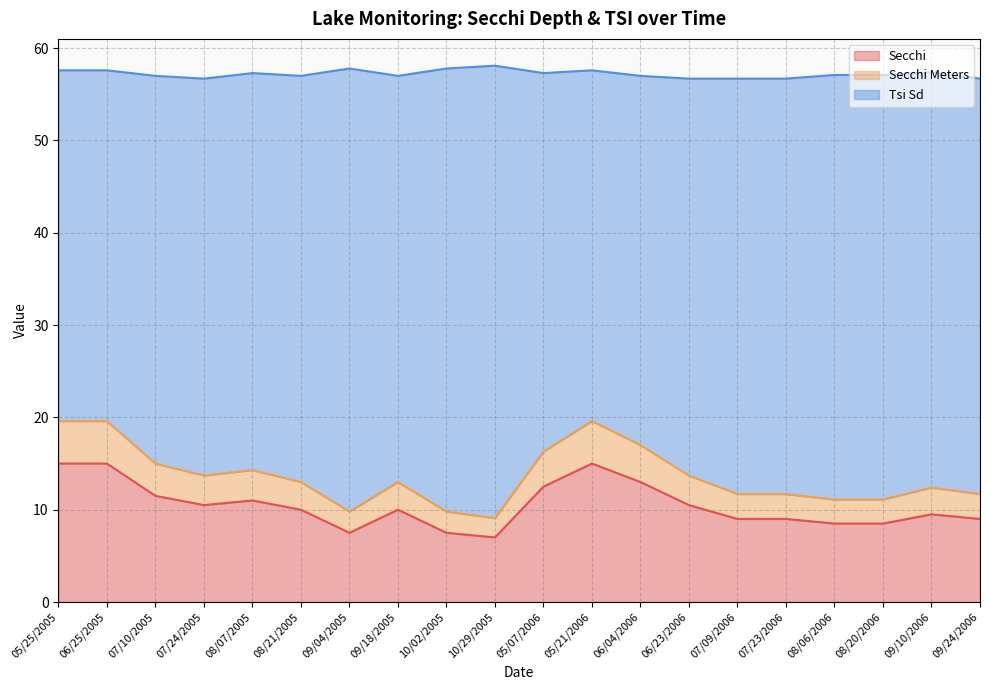

Which category has the lowest value across all series?

10/29/2005